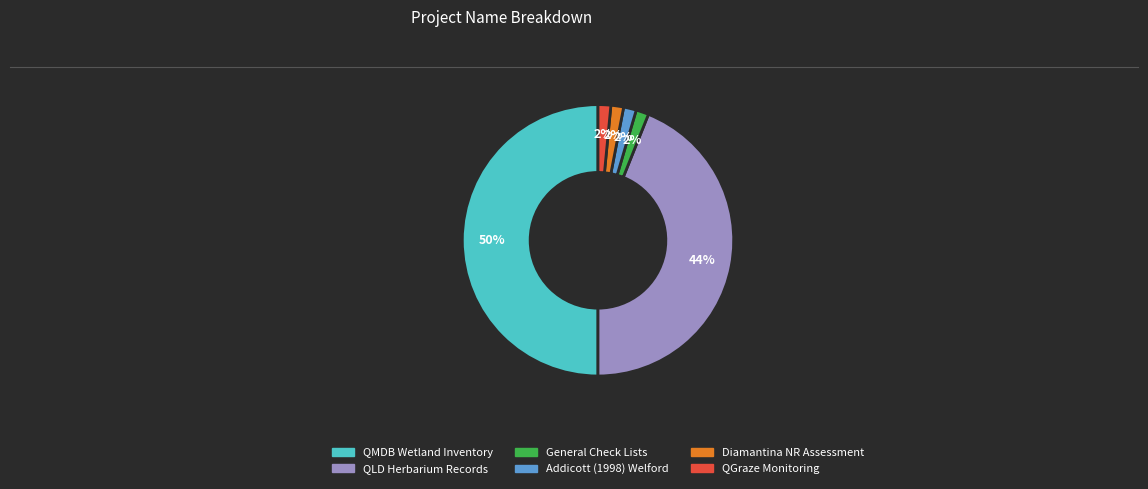

To the nearest percent, what is the average slice percentage?

17%